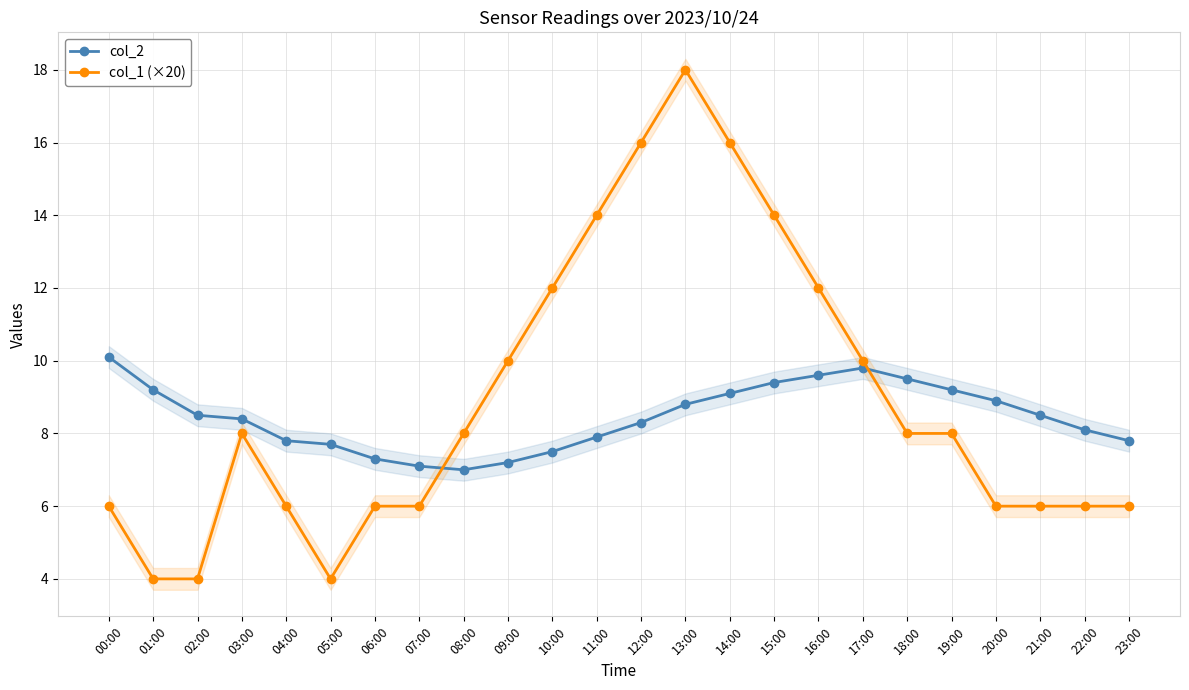

List the series in order of their overall mean, lowest first.

col_2, col_1 (×20)